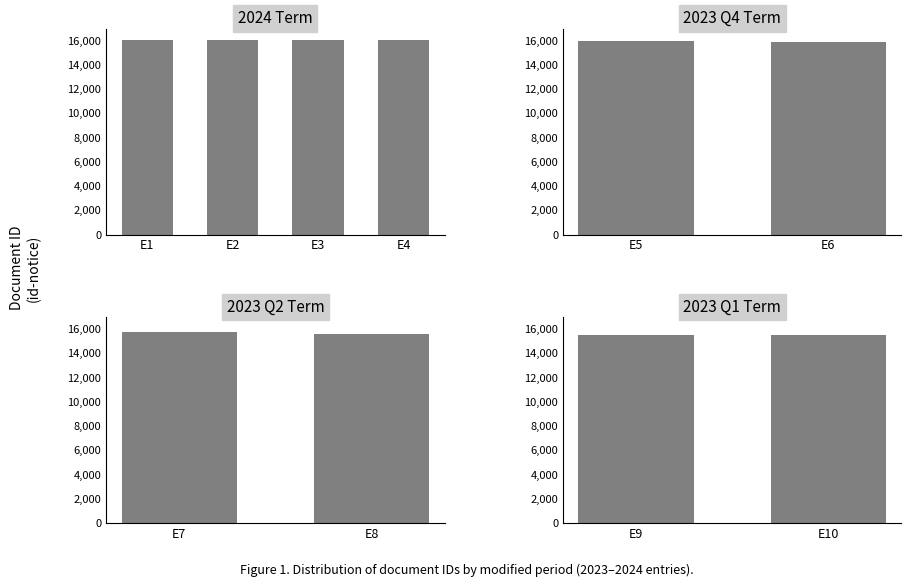

Is it true that 423 equals 25853 at 2023-02-03?

False